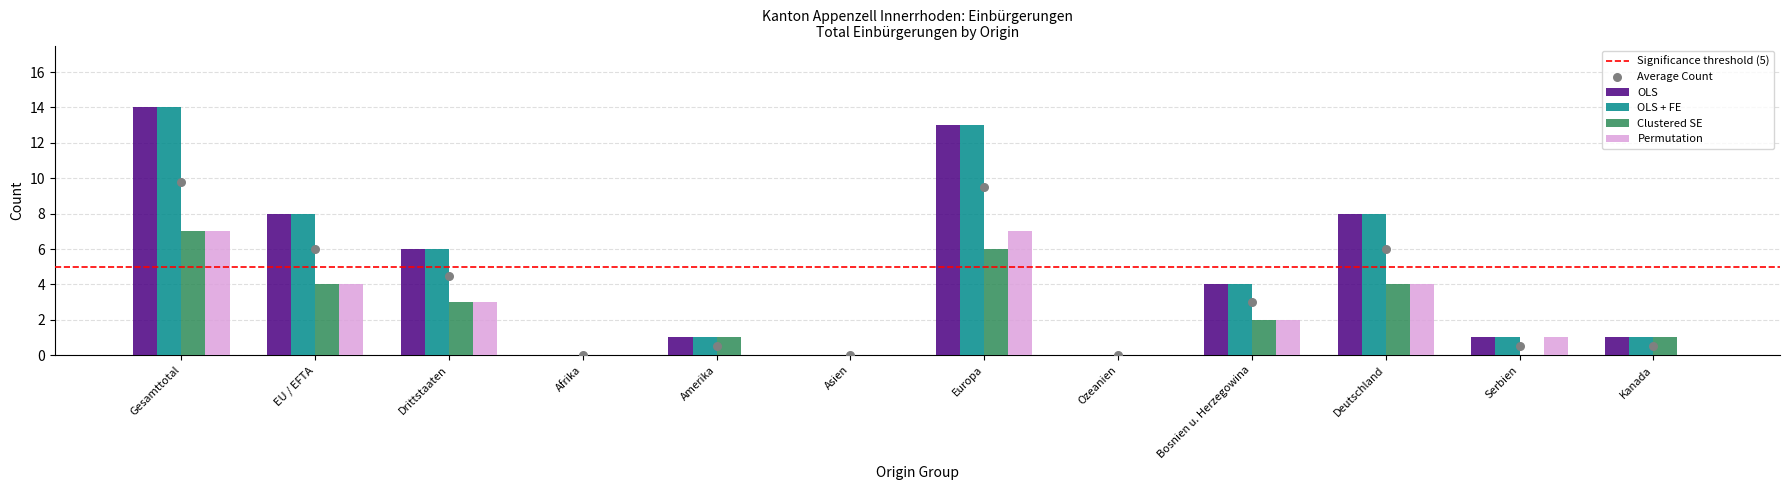

Which series reaches the maximum Y coordinate?

OLS